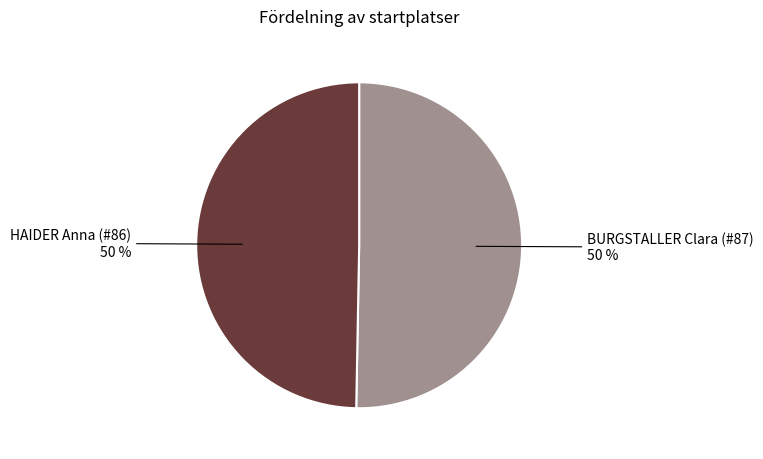

What percentage is the HAIDER Anna (#86) slice, to the nearest percent?

50%